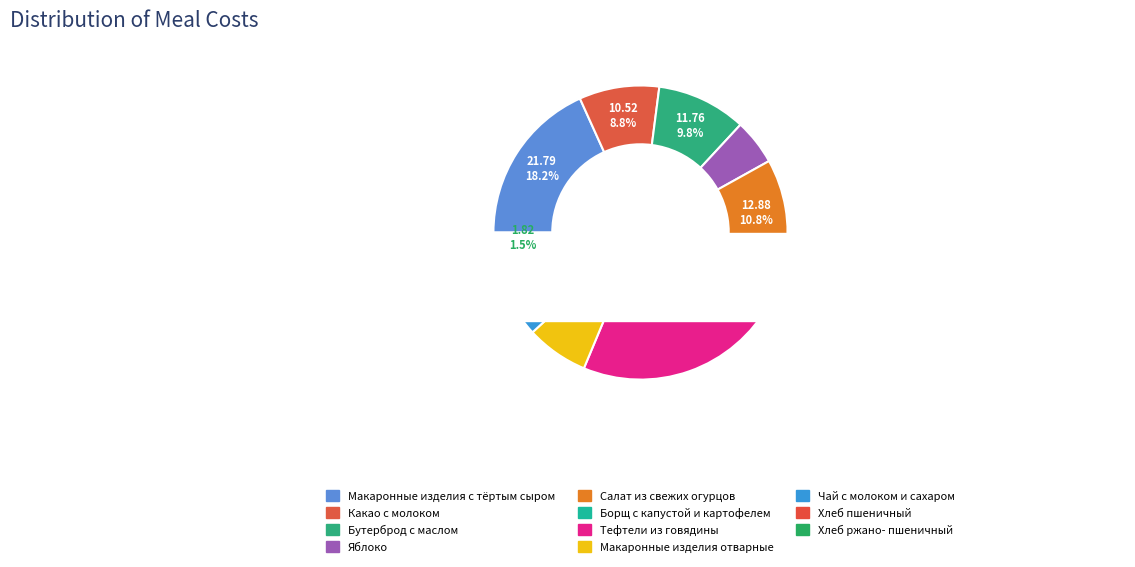

Which slice is the largest?

Тефтели из говядины